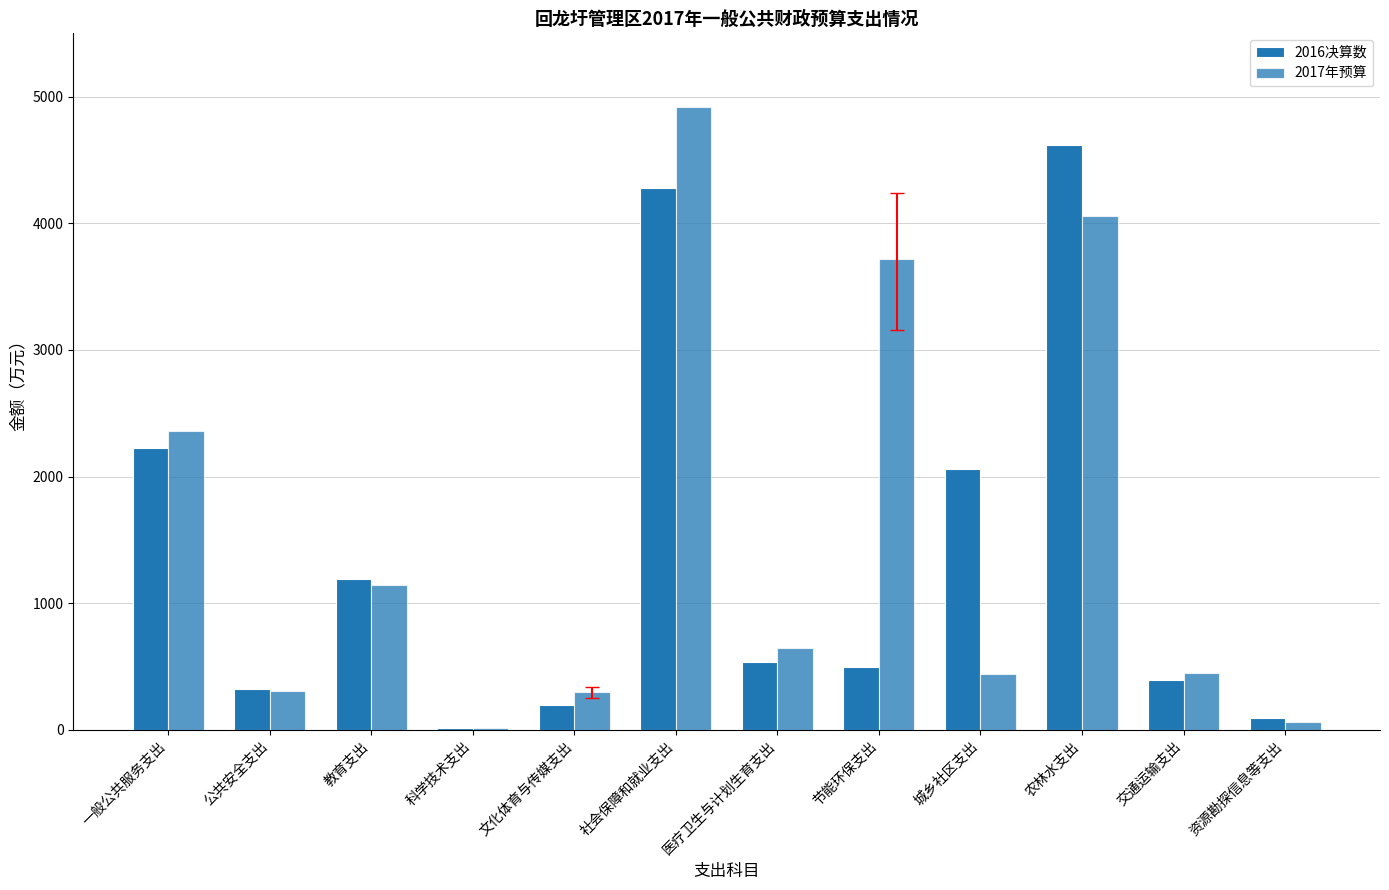

Rank the series by their maximum value, from lowest to highest.

2016决算数, 2017年预算